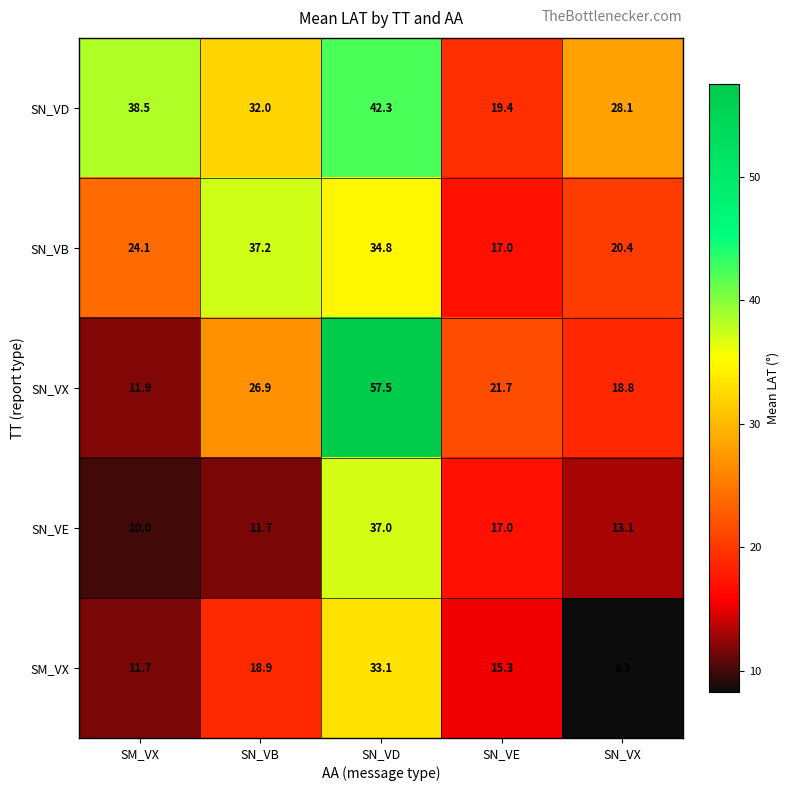

Which series changed the most between SN_VD and SN_VX?

SN_VX